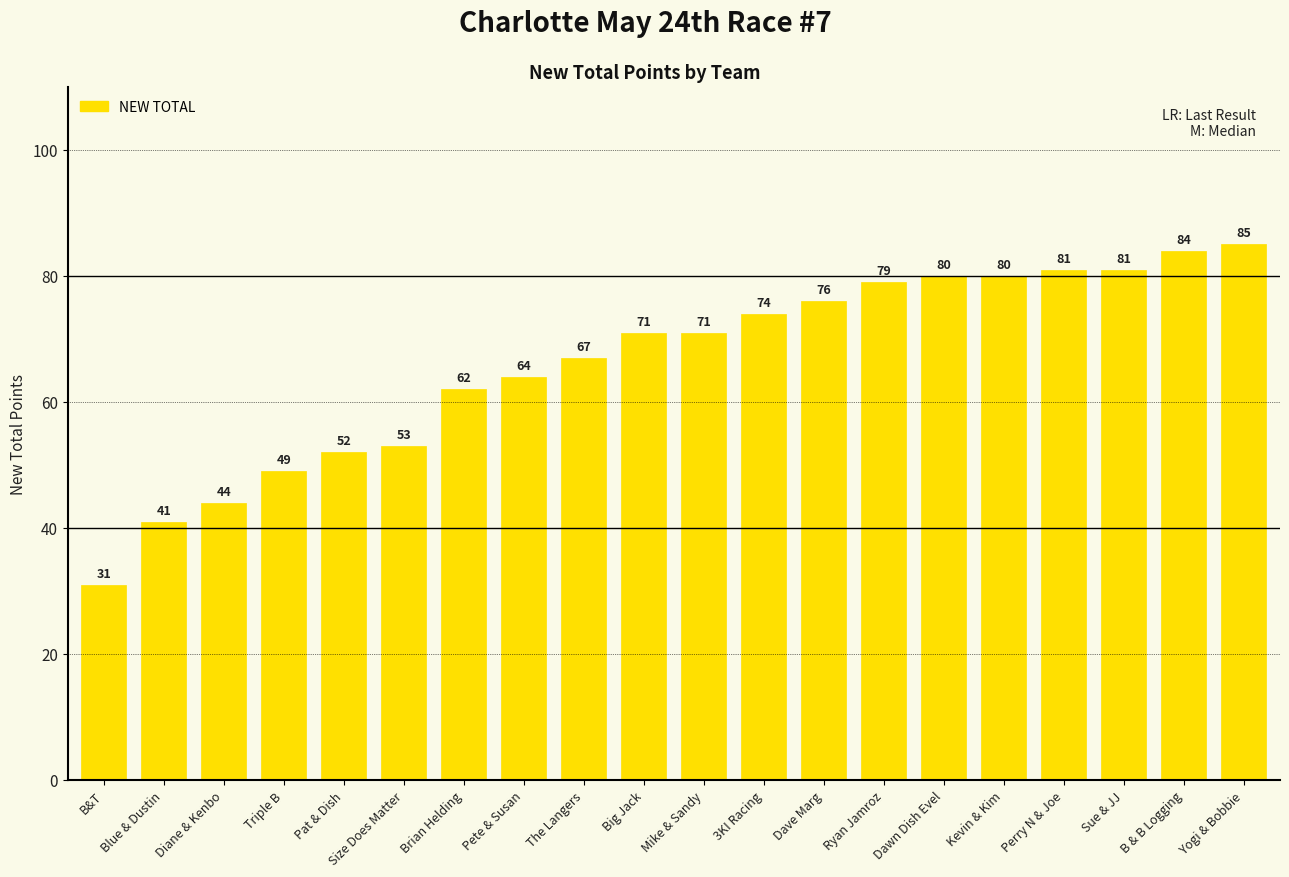

Reading right to left, list all the values displayed in this chart.

85	84	81	81	80	80	79	76	74	71	71	67	64	62	53	52	49	44	41	31